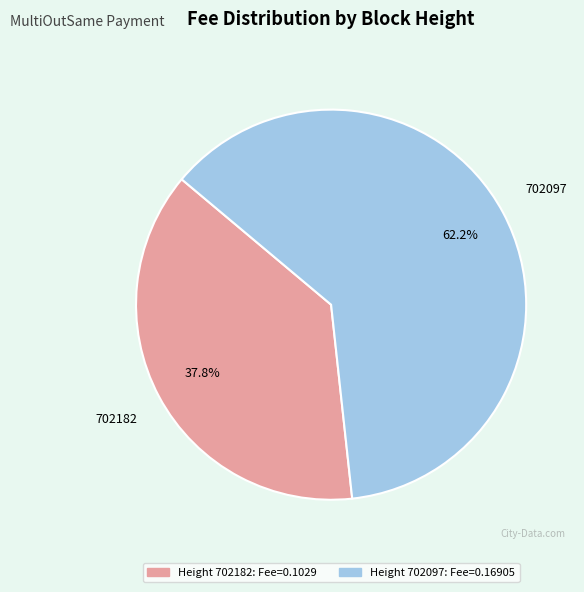

True or false: 702097 accounts for 69% of the total.

False